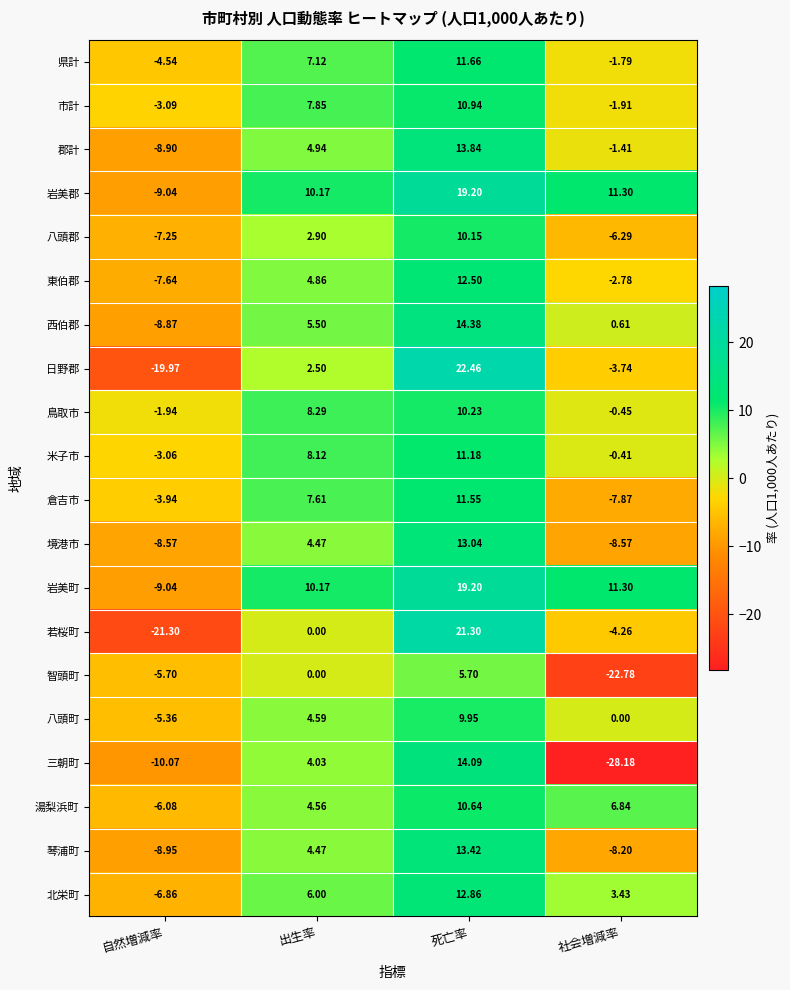

Which series changed the most between 出生率 and 社会増減率?

三朝町